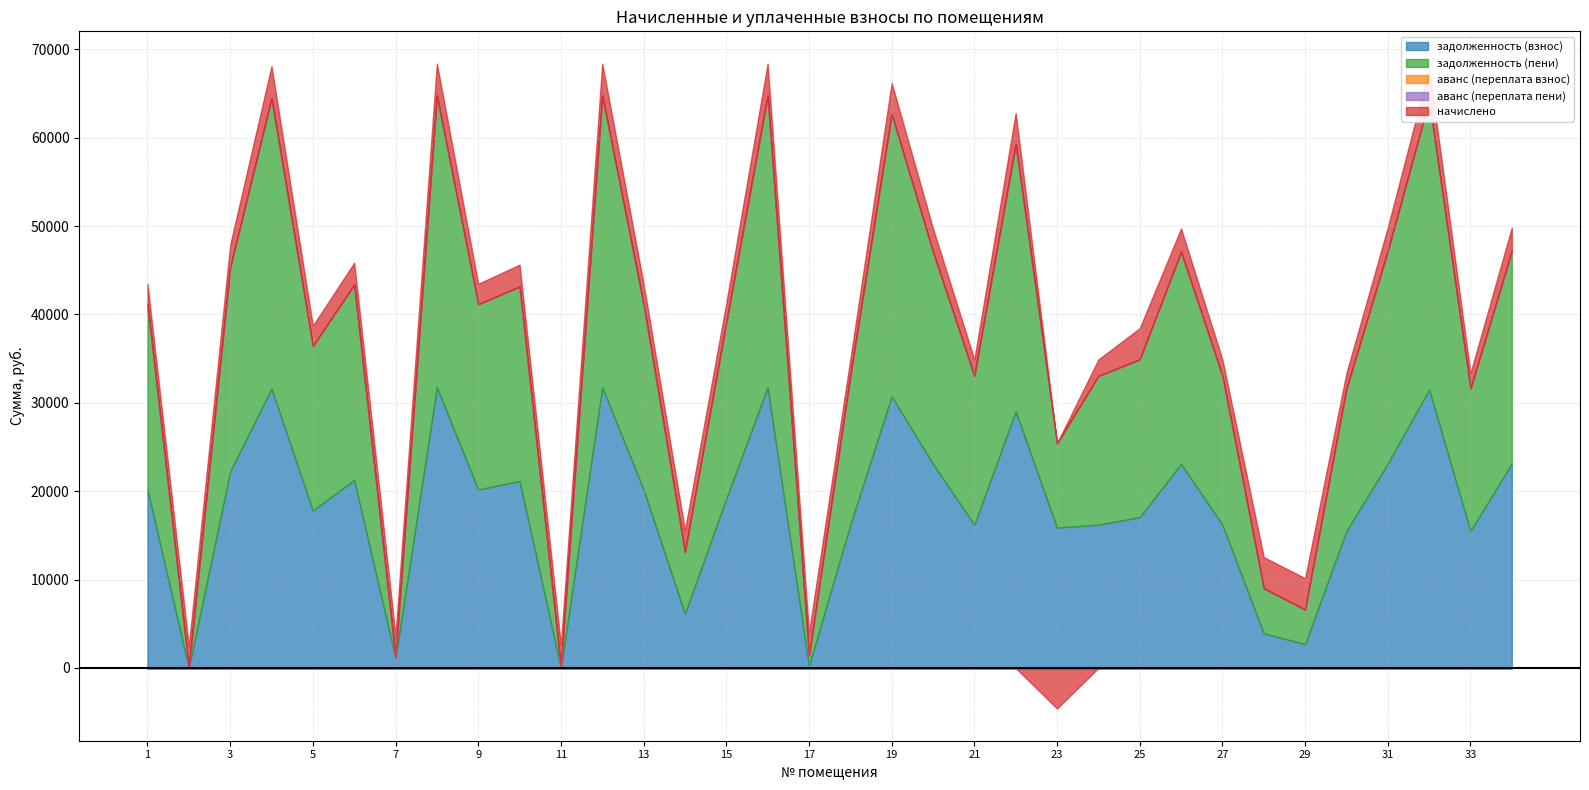

Does the chart display data point markers on the line(s)?

No